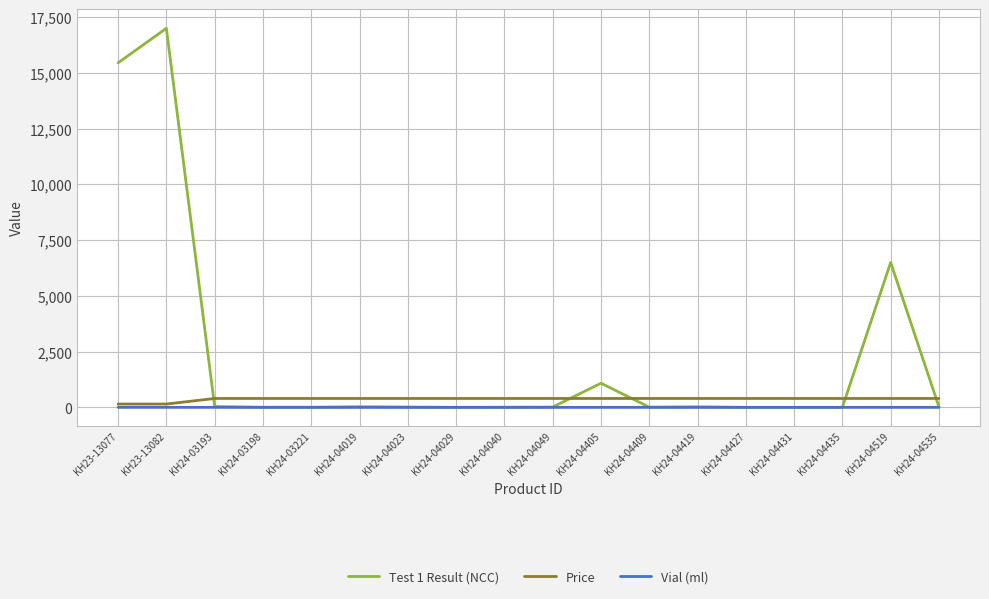

At which label is Test 1 Result (NCC) closest to 8500?

KH24-04519